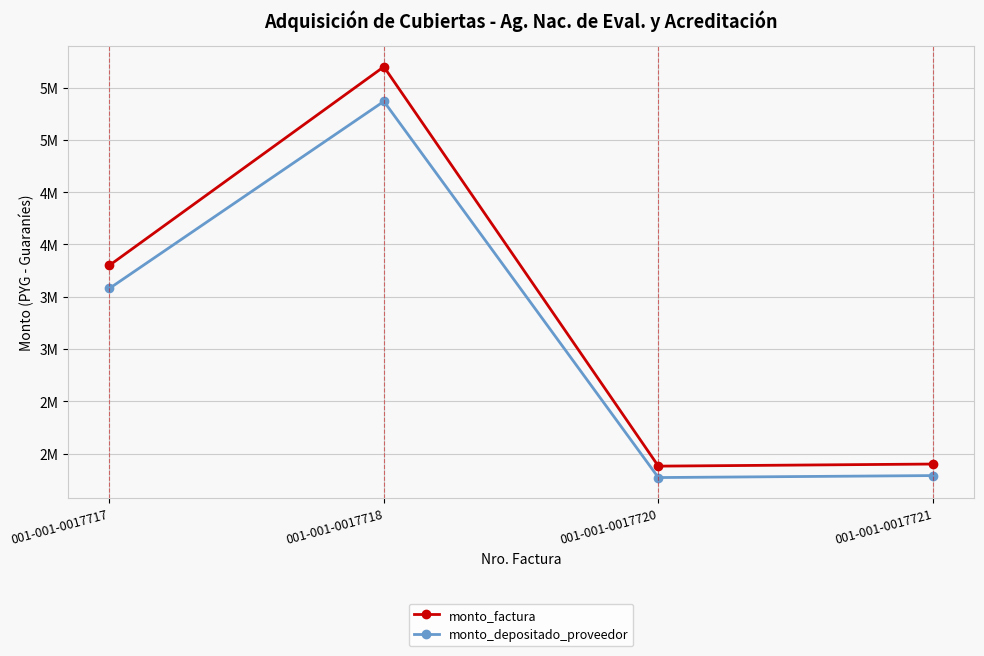

Rank the series at 001-001-0017720 from lowest to highest value.

monto_depositado_proveedor, monto_factura